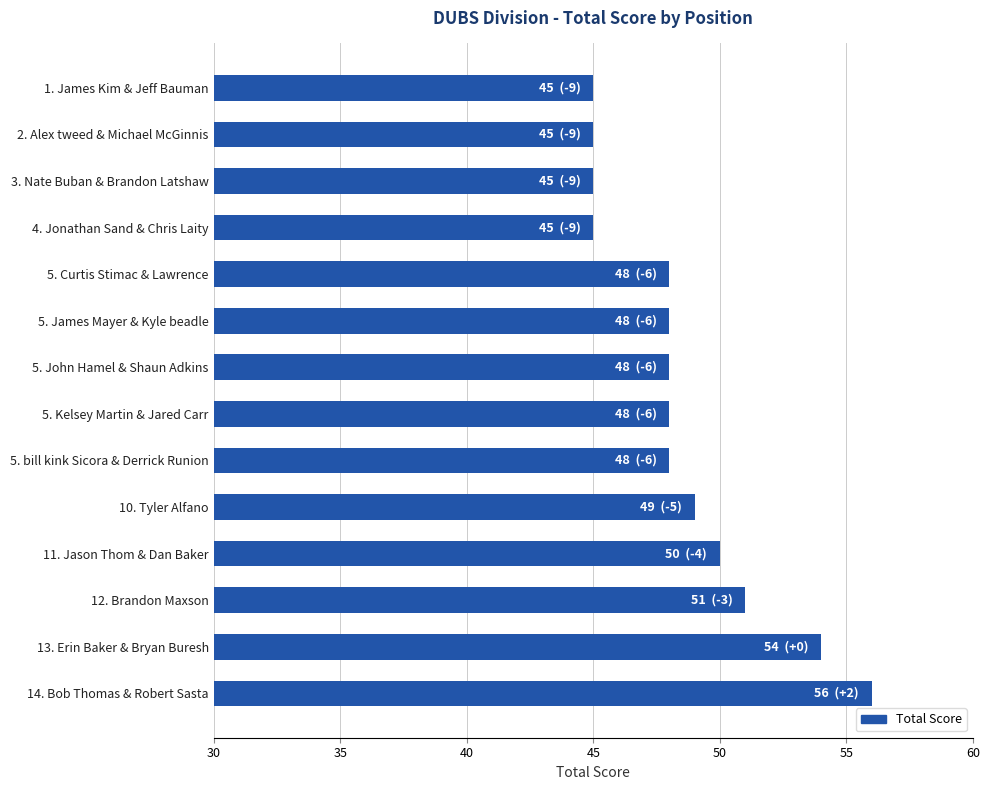

What is the ratio of the value at 14. Bob Thomas & Robert Sasta to the value at 5. John Hamel & Shaun Adkins?

1.2